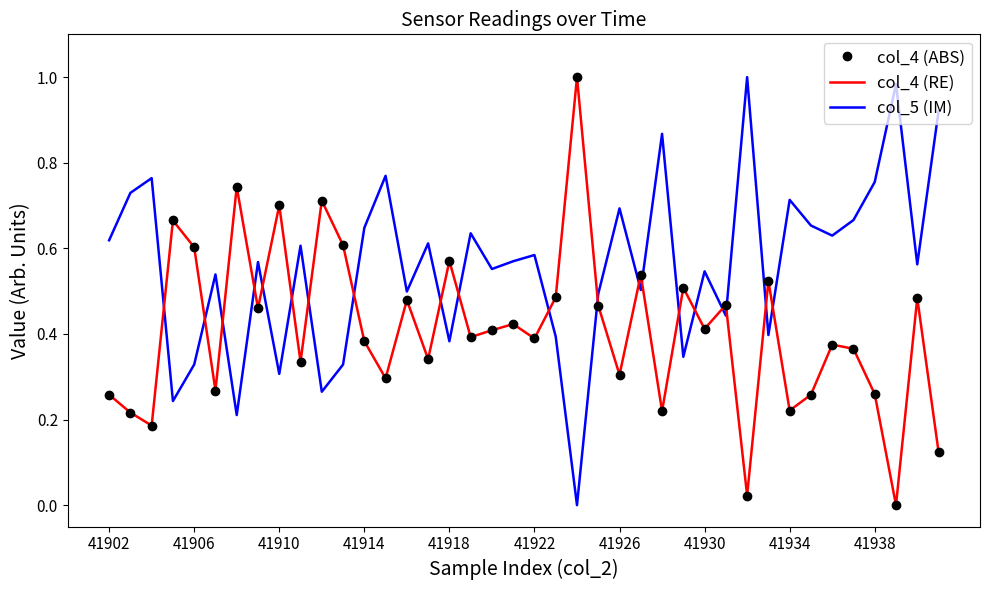

What is the difference between the maximum and minimum values in the col_4 (RE) series?

1.0